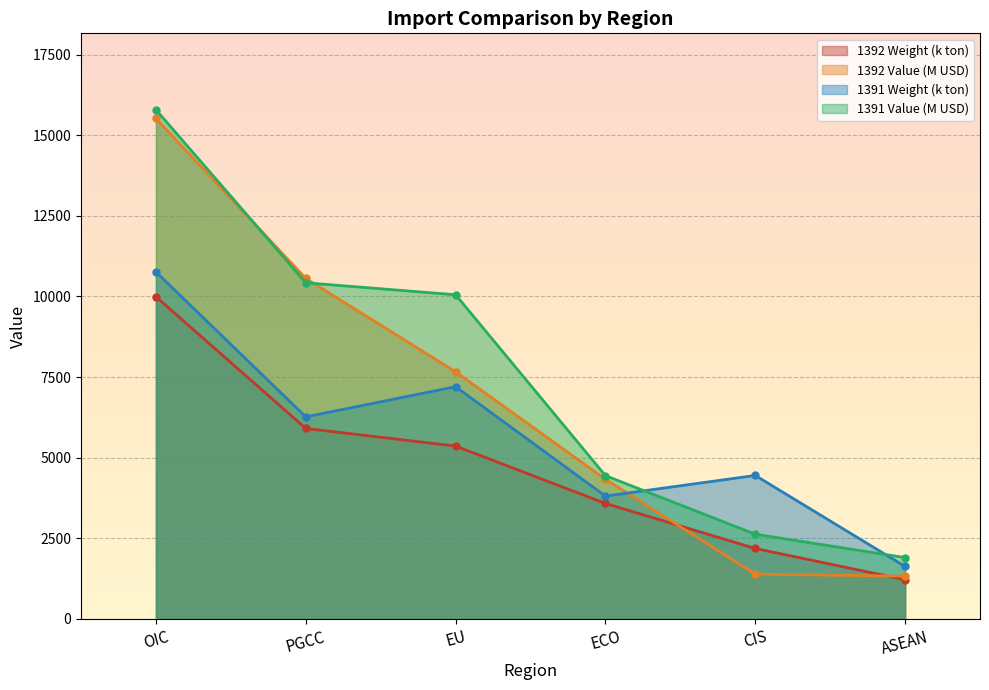

List the series in order of their peak value, highest first.

1391 Value (M USD), 1392 Value (M USD), 1391 Weight (k ton), 1392 Weight (k ton)